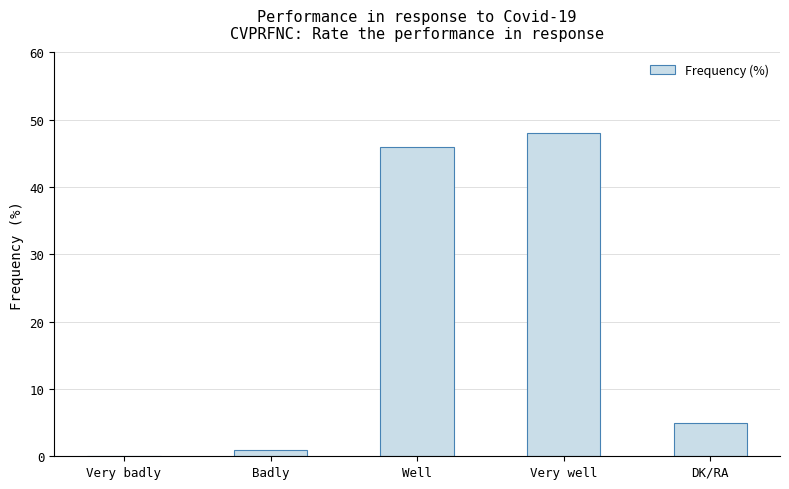

At which label does the data first exceed 5?

Well